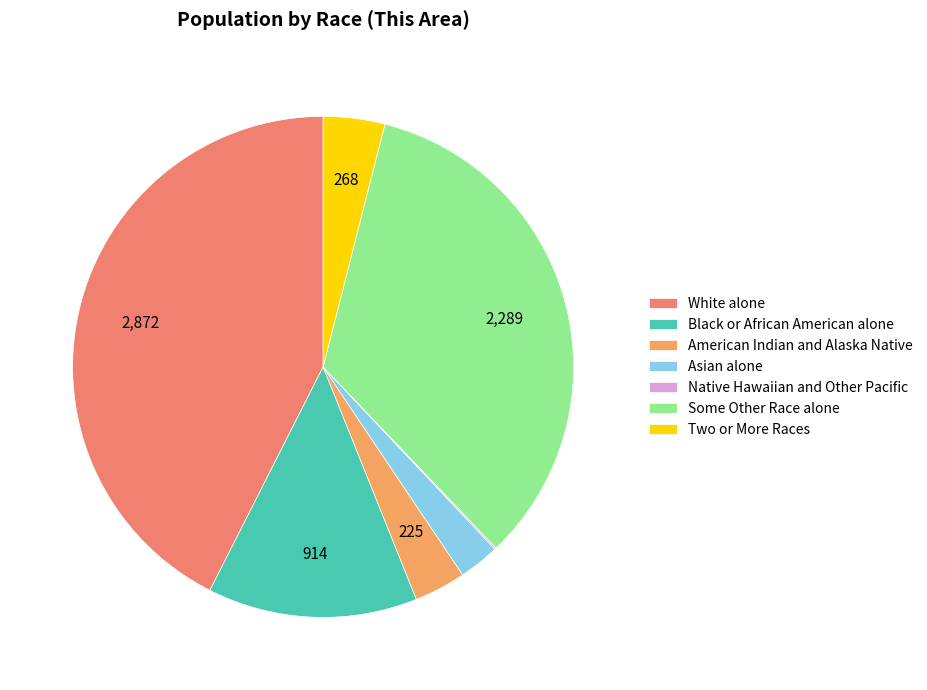

To the nearest percent, what is the average slice percentage?

14%